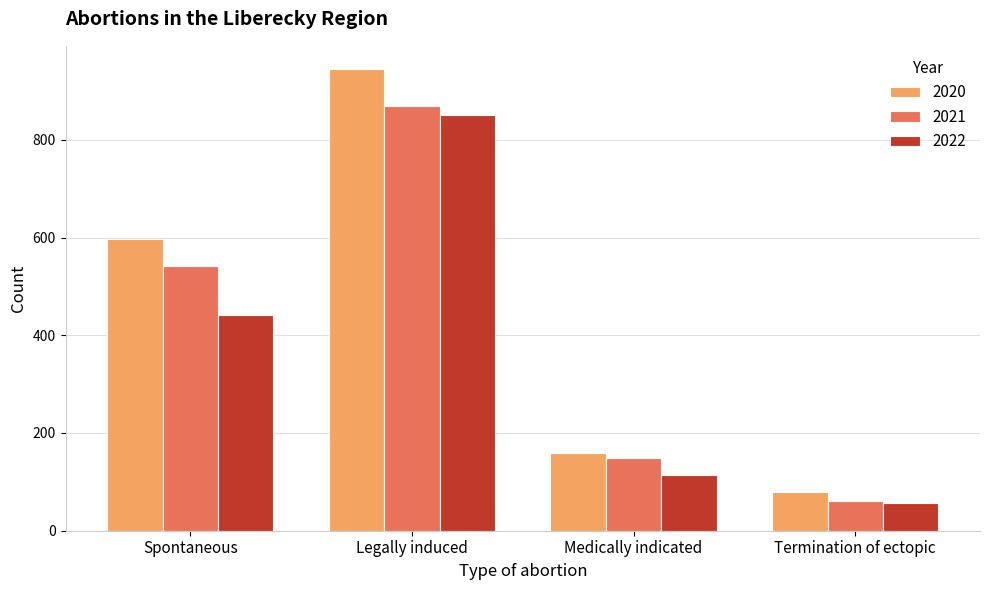

Count the number of categories in the chart.

4